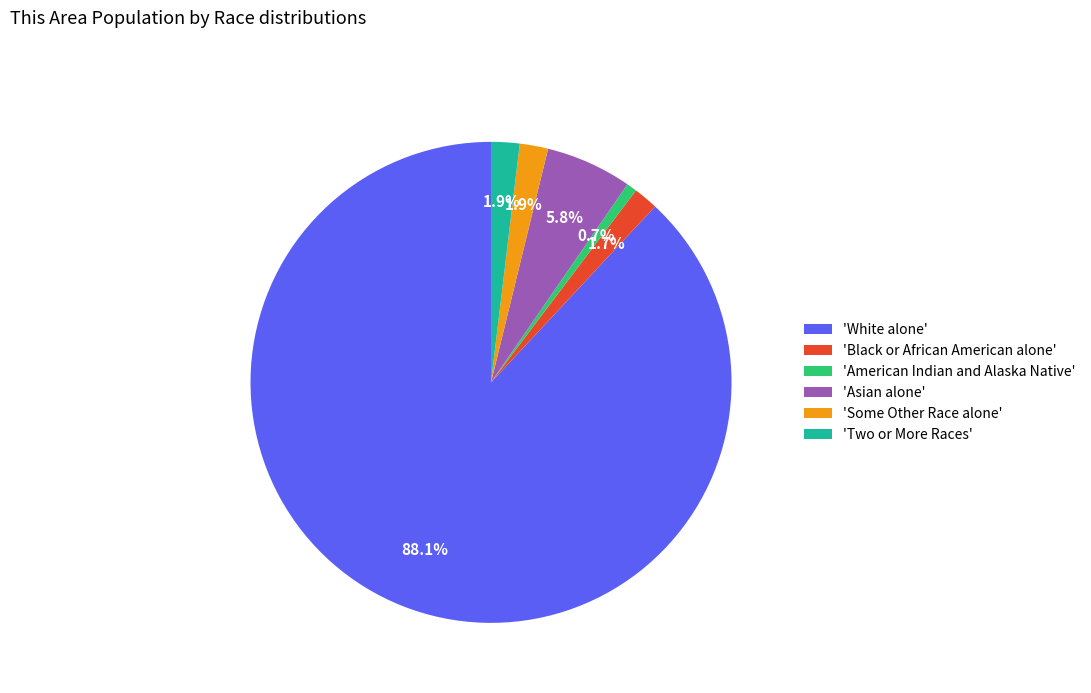

How much of the chart is everything except 'Two or More Races'?

98.1%